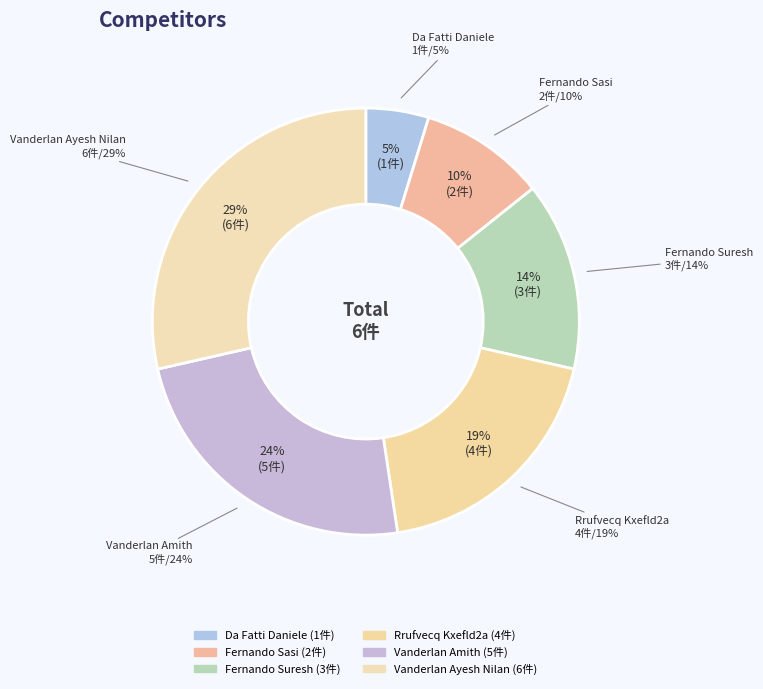

How much of the chart is everything except Vanderlan Ayesh Nilan?

71.4%